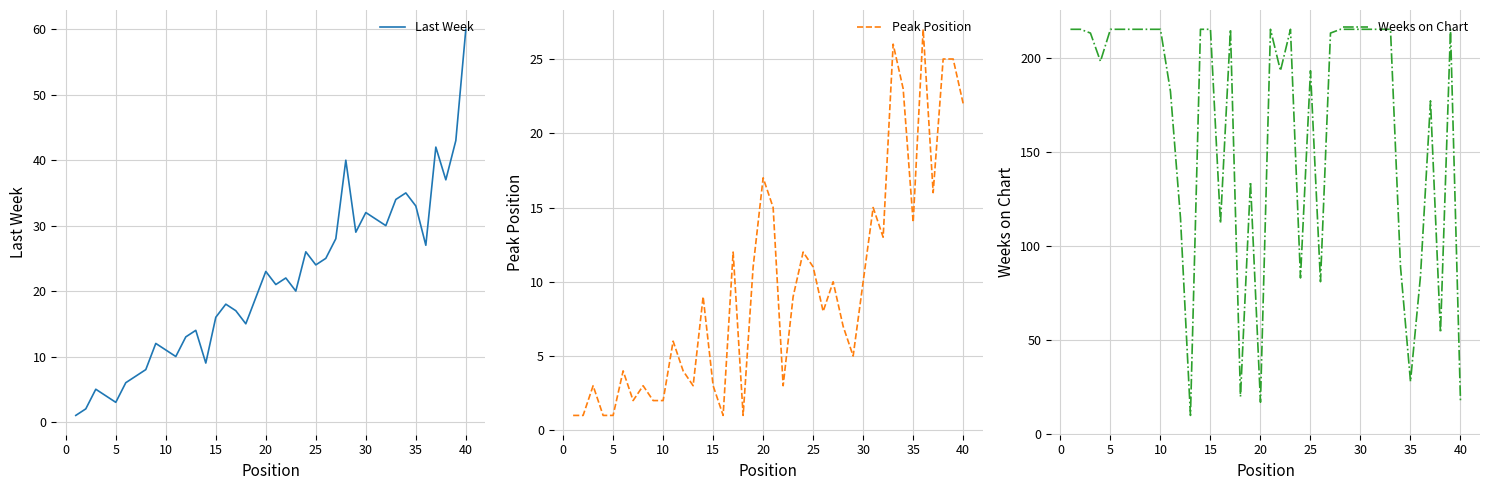

The value of Last Week at 20 is 7. True or false?

False